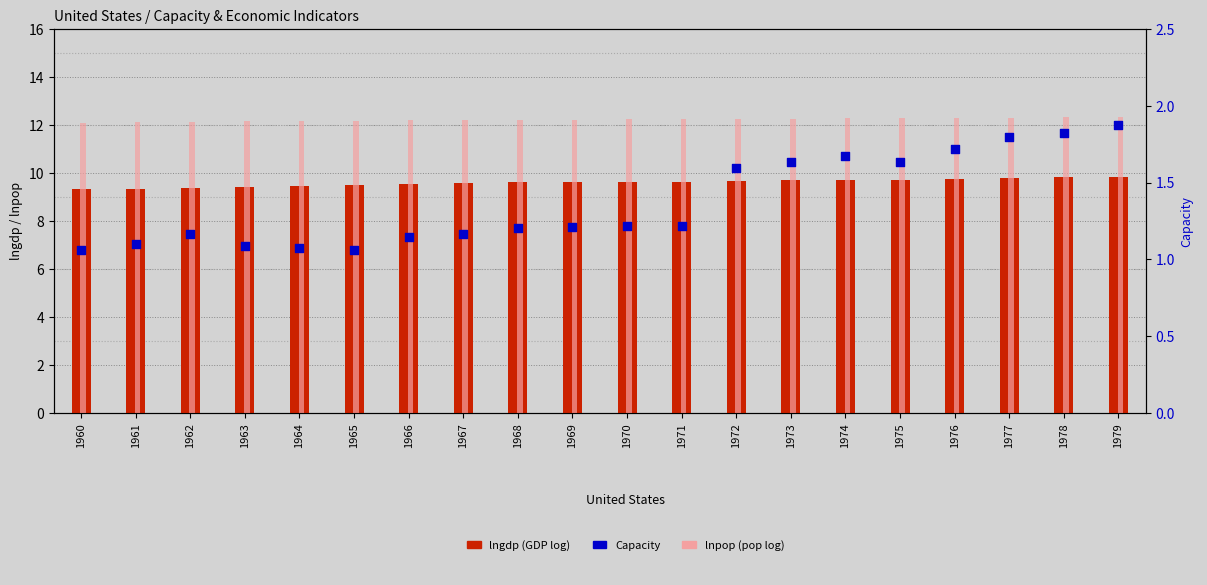

At how many categories does at least one series exceed 5?

20